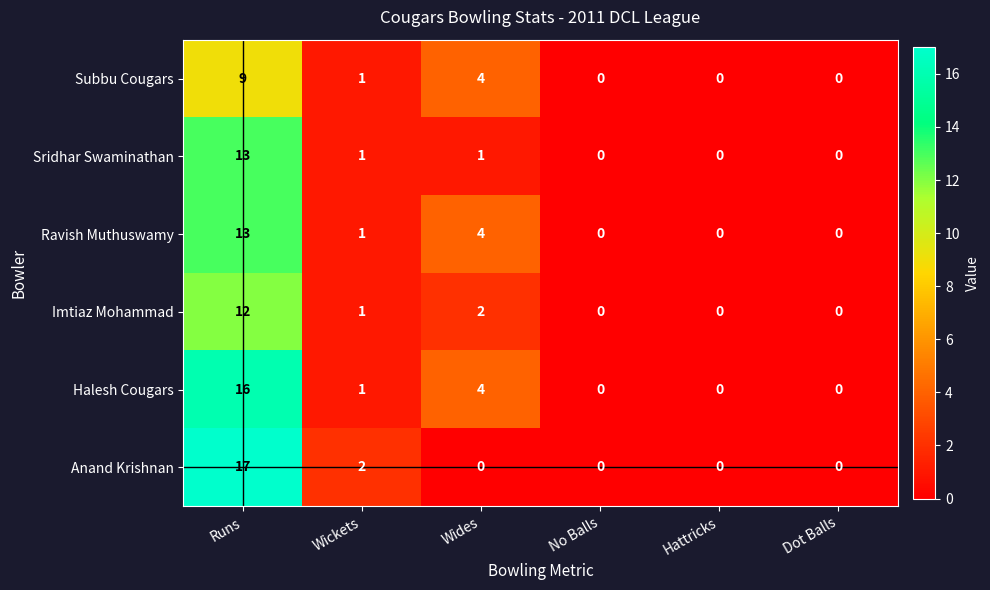

What is the approximate value of Ravish Muthuswamy at Runs, to the nearest 5?

15